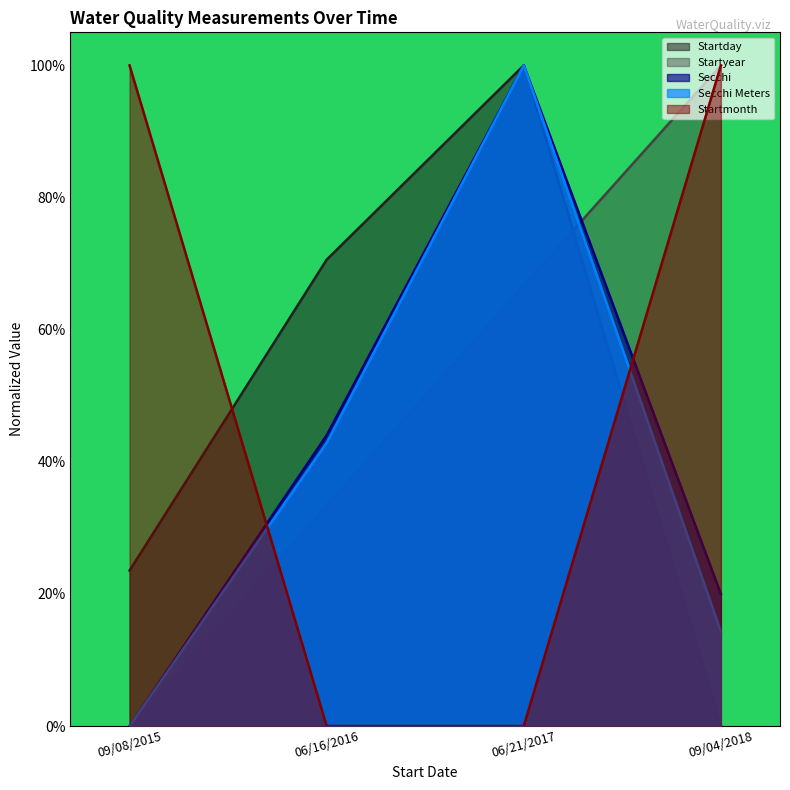

True or false: Startday has a value of 0.2 at 09/08/2015.

True